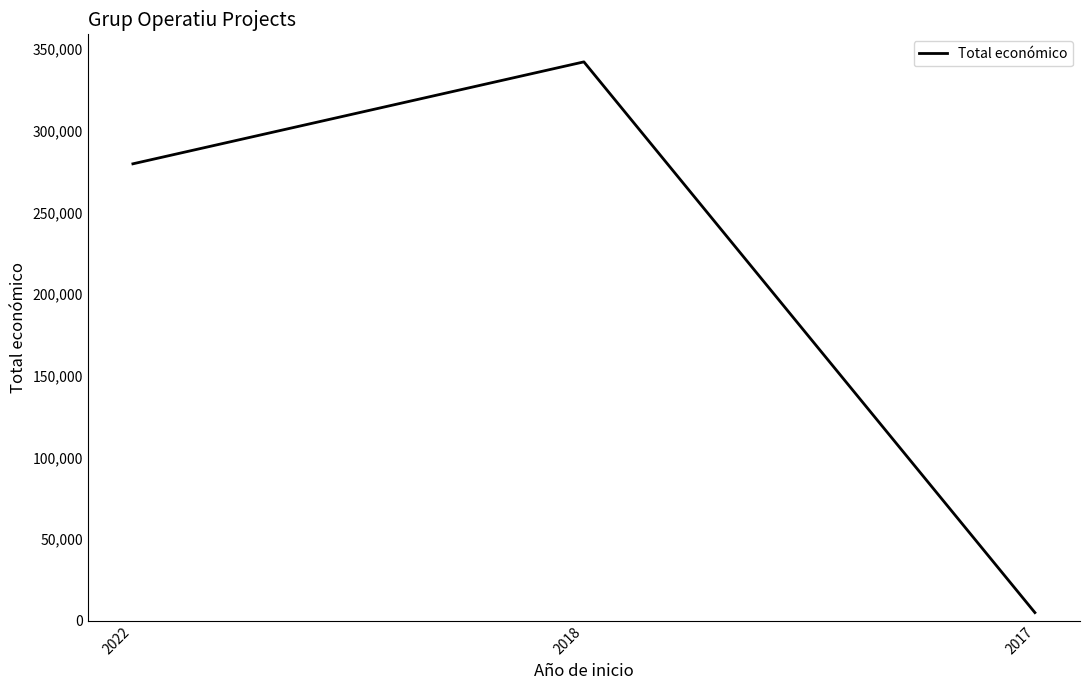

List the labels in order of value, smallest first.

2017, 2022, 2018